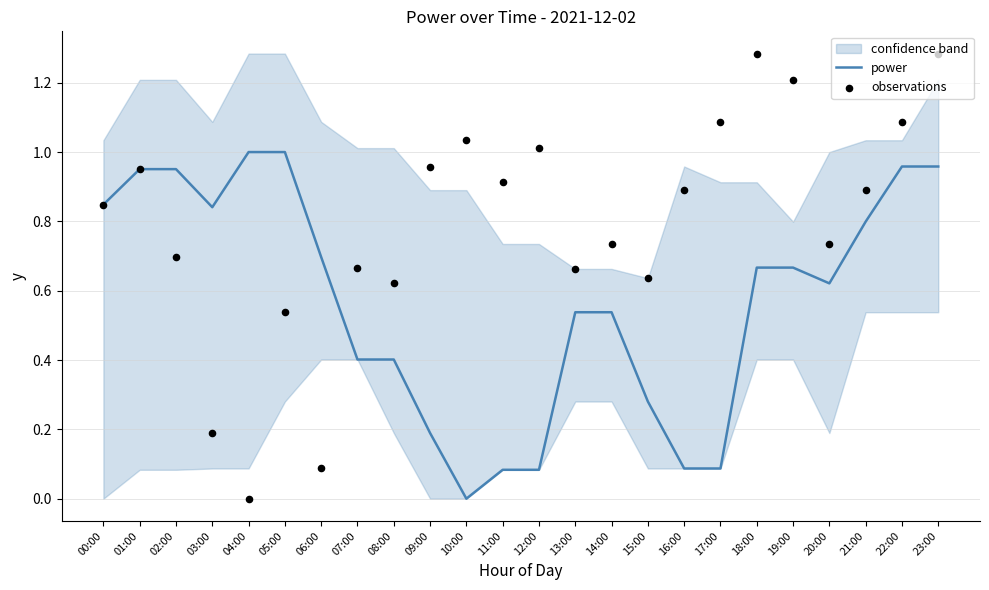

Is the value of power at 21:00 greater than the value of observations at 08:00?

Yes